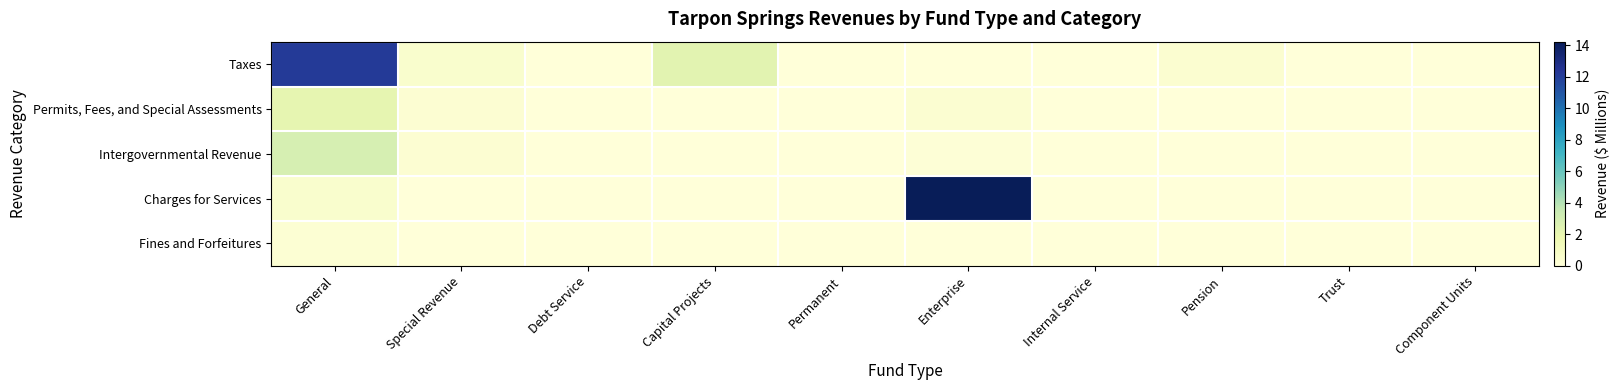

At which category is the sum across all series the highest?

General